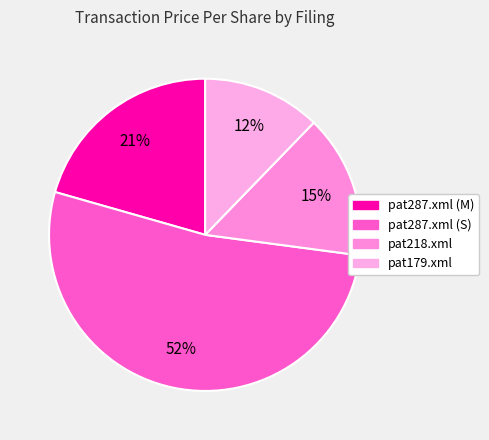

Combined, what portion of the pie is pat179.xml and pat218.xml?

27.1%